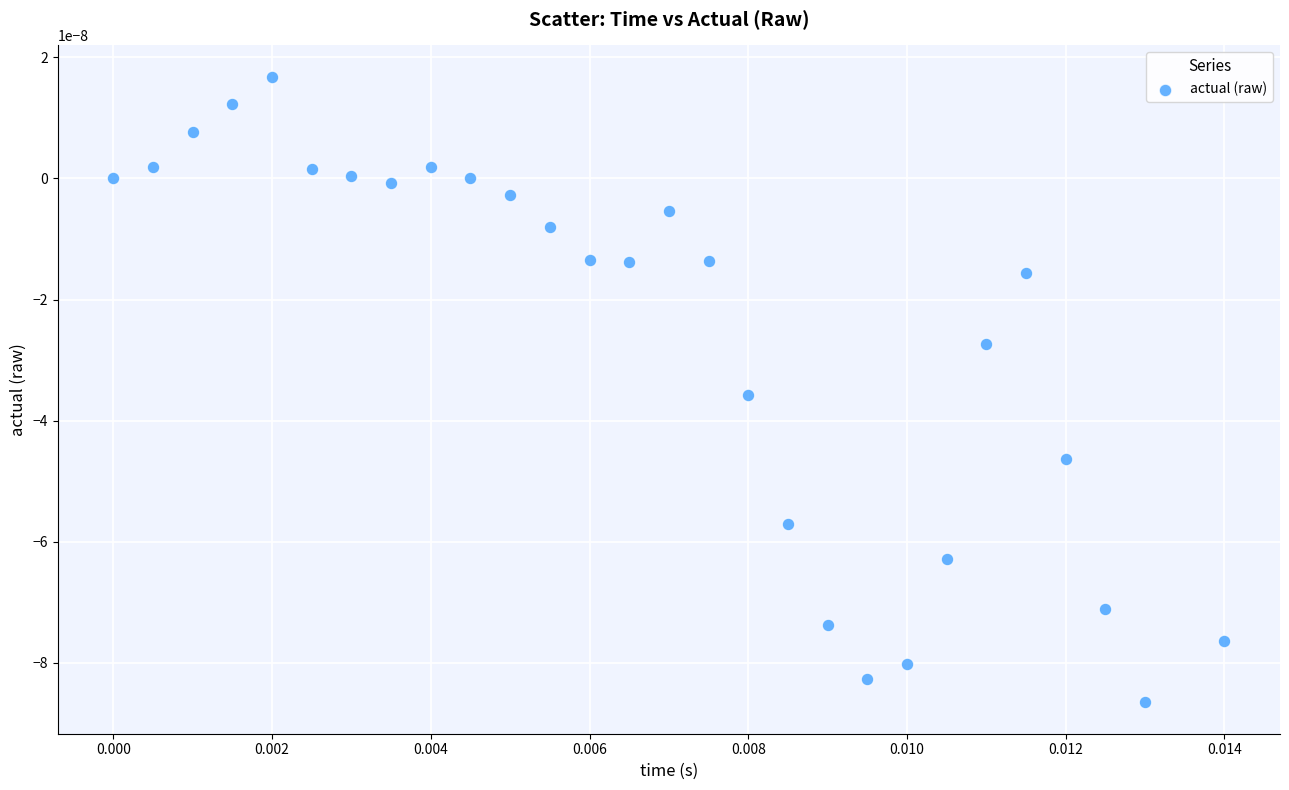

Count the number of points in this scatter plot.

28